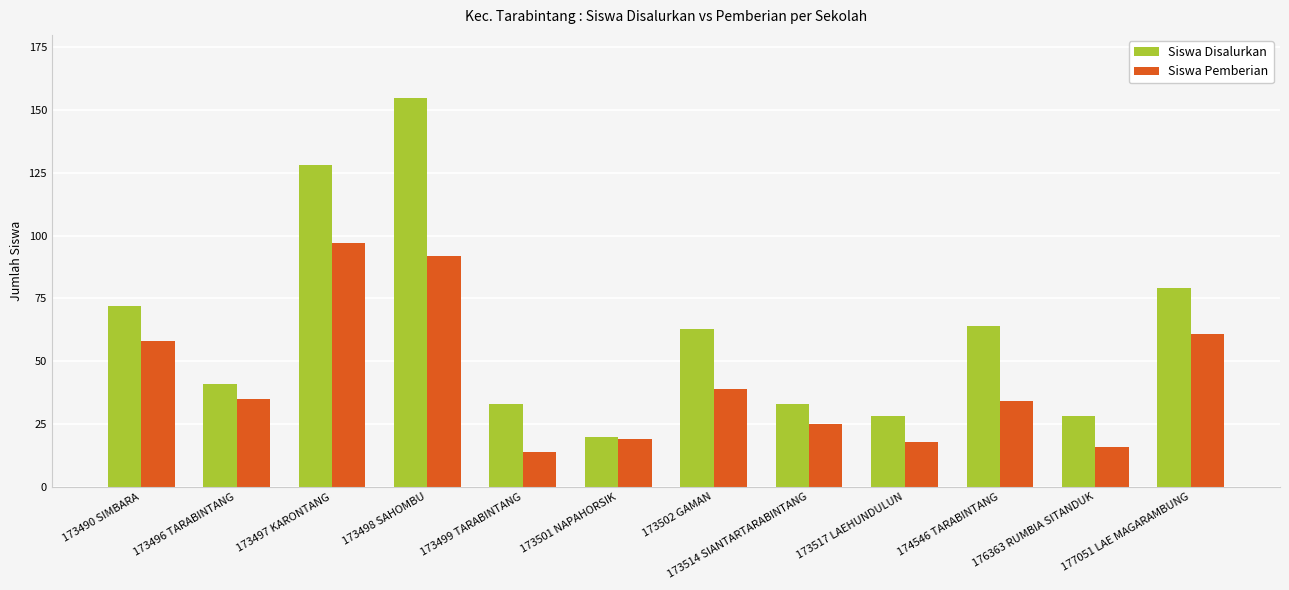

What is the average value of the Siswa Pemberian series?

42